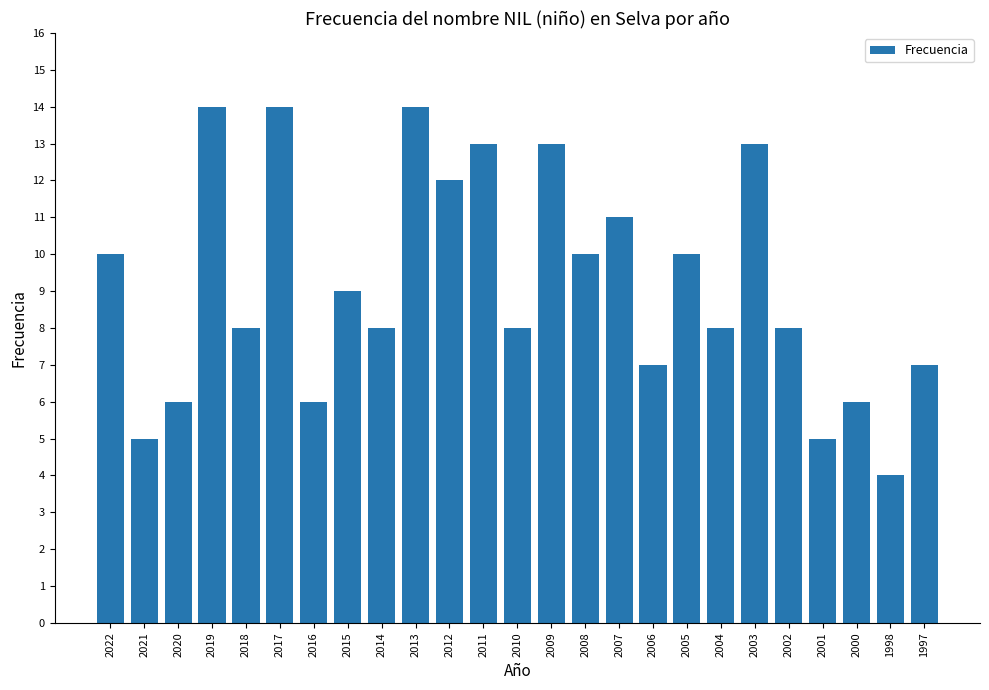

What is the average value?

9